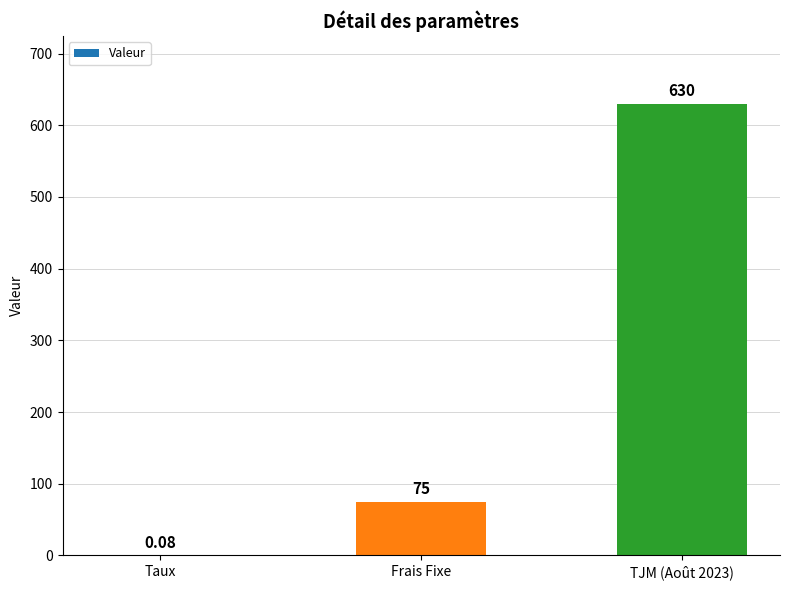

What is the change in value from Taux to Frais Fixe?

+74.9